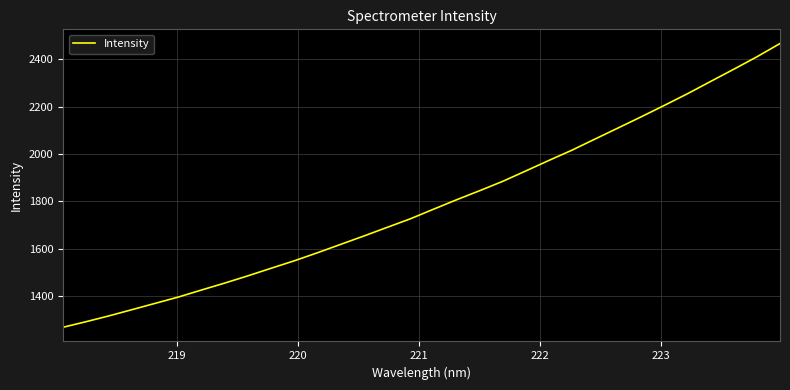

True or false: there are more than 0 points higher than both neighbors.

False